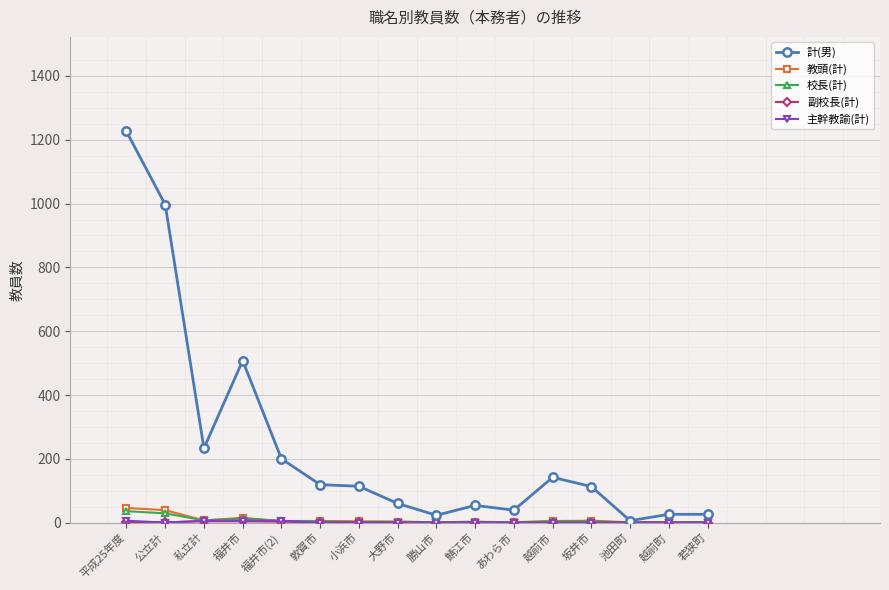

Between 福井市 and 越前市, which series saw the biggest shift?

計(男)